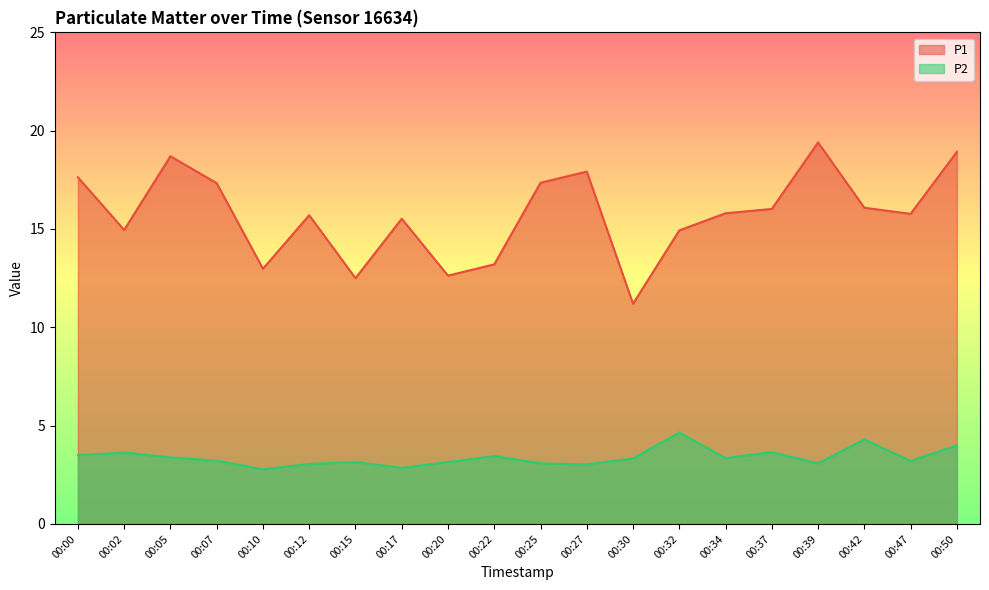

How many data points in P1 are above 15?

13